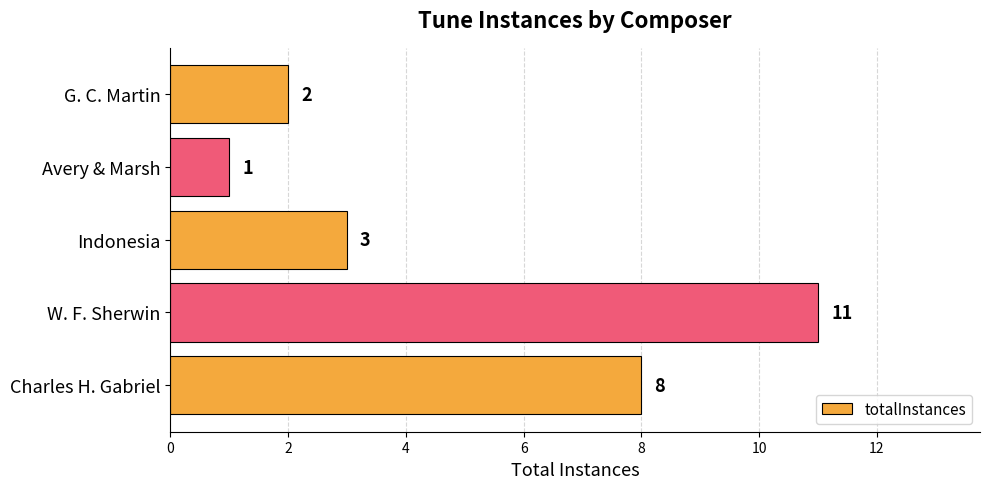

Rank the categories by value from lowest to highest.

Avery & Marsh, G. C. Martin, Indonesia, Charles H. Gabriel, W. F. Sherwin